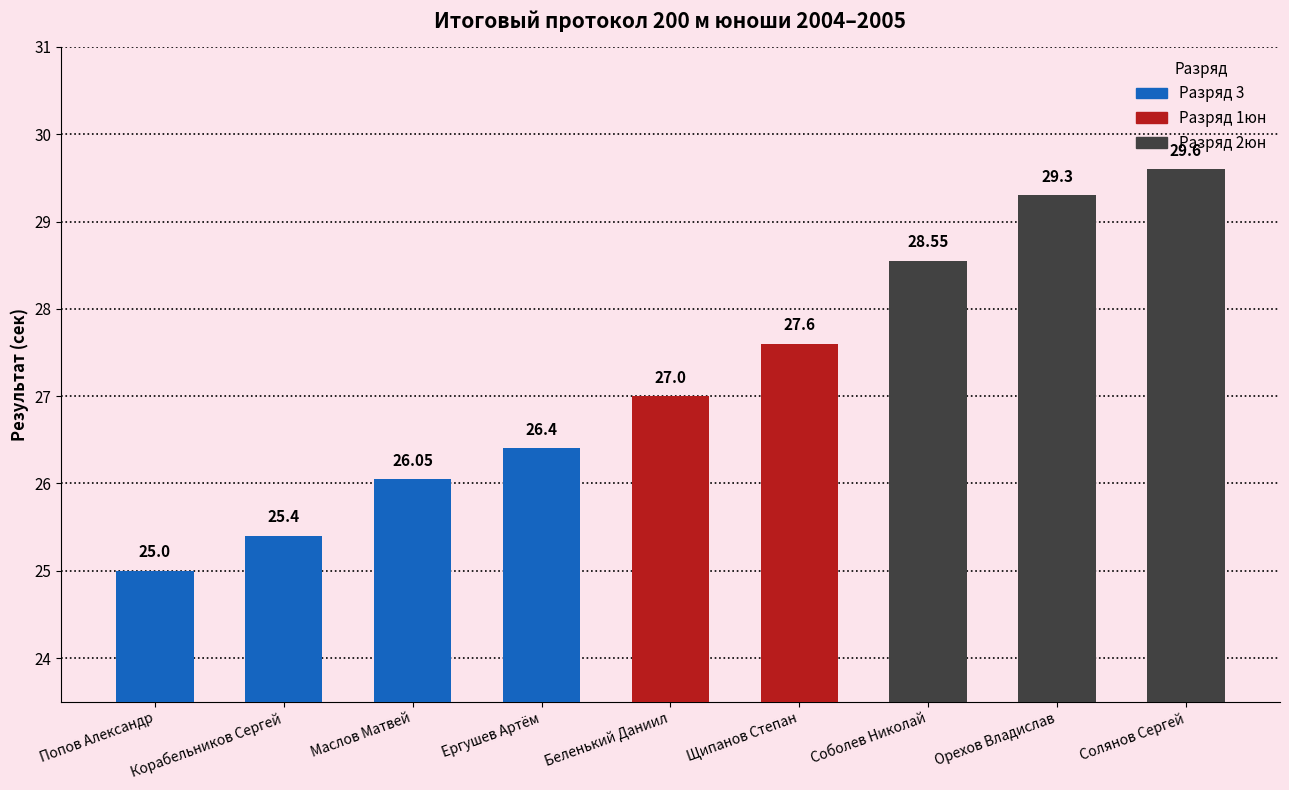

Rank the categories by value from lowest to highest.

Попов Александр, Корабельников Сергей, Маслов Матвей, Ергушев Артём, Беленький Даниил, Щипанов Степан, Соболев Николай, Орехов Владислав, Солянов Сергей